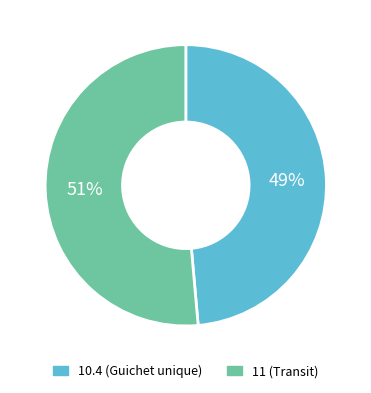

To the nearest percent, what percentage of the pie is 10.4?

49%